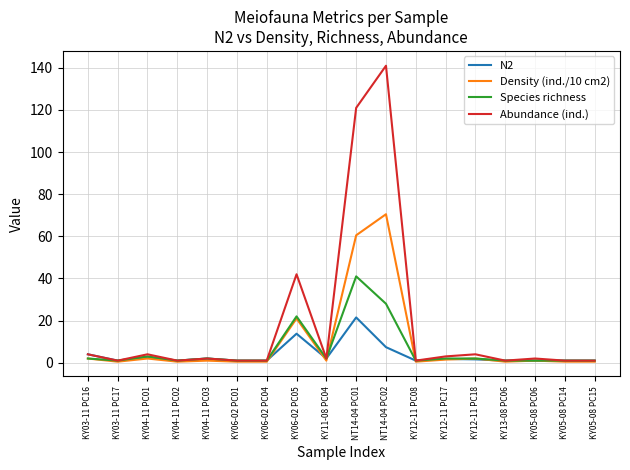

Which series has the largest total across all categories?

Abundance (ind.)